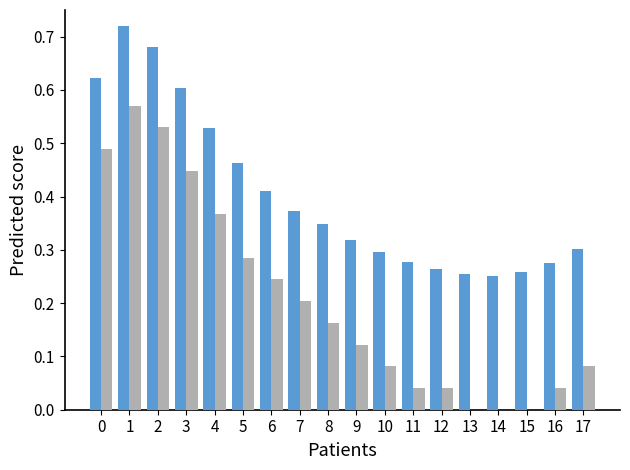

What is the total value across all series at 0?

1.1